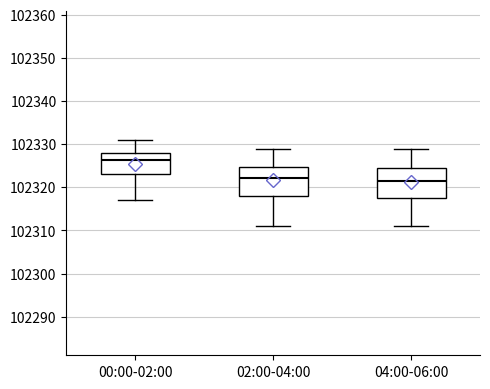

Reading left to right, transcribe this box plot: for each box, give where its median line is, the range the box spans, and where its two whiskers end, as read against the y-axis. The values are not printed on the chart, so give them approximately, as read against the axis.

00:00-02:00: median 102326, box 102323 to 102328, whiskers 102317 to 102331
02:00-04:00: median 102322, box 102318 to 102325, whiskers 102311 to 102329
04:00-06:00: median 102322, box 102318 to 102324, whiskers 102311 to 102329